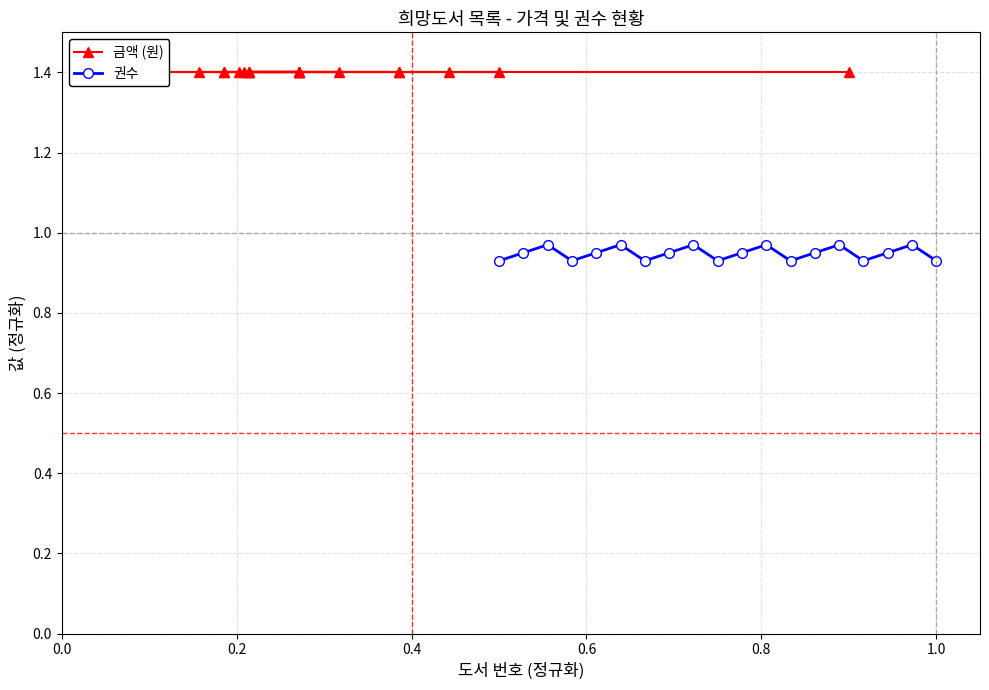

Reading right to left, extract all data points from this chart.

금액 (원): 1.4	1.4	1.4	1.4	1.4	1.4	1.4	1.4	1.4	1.4	1.4	1.4	1.4	1.4	1.4	1.4	1.4	1.4	1.4
권수: 0.9	1.0	1.0	0.9	1.0	1.0	0.9	1.0	1.0	0.9	1.0	1.0	0.9	1.0	1.0	0.9	1.0	1.0	0.9